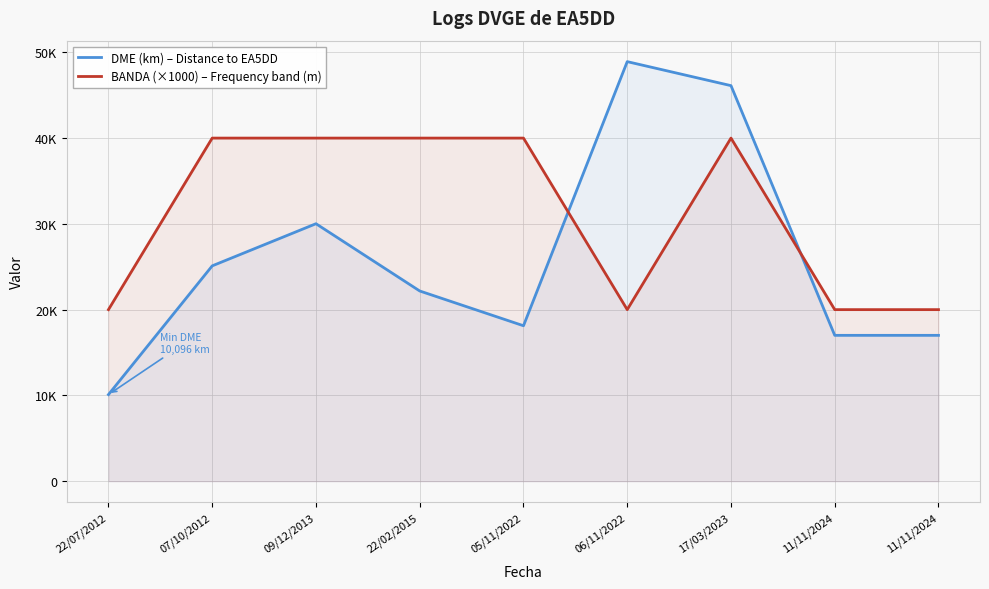

In DME (km) – Distance to EA5DD, how many points are lower than both neighbors (excluding endpoints)?

1